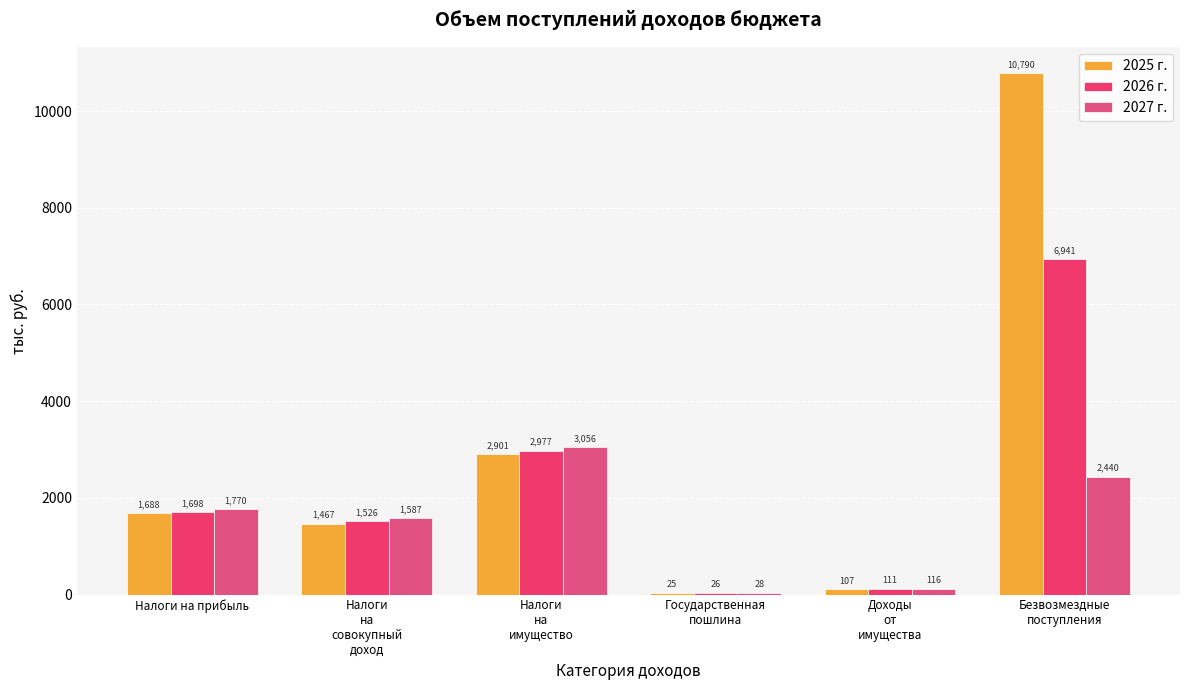

At which category is the sum across all series the highest?

Безвозмездные
поступления